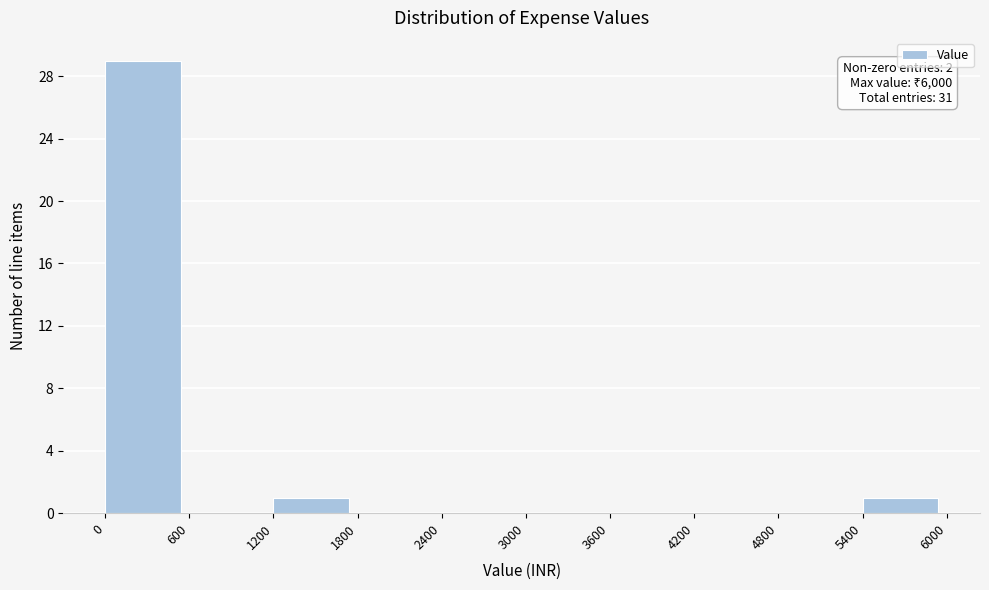

Which range on the x-axis has the tallest bar?

0 to 600